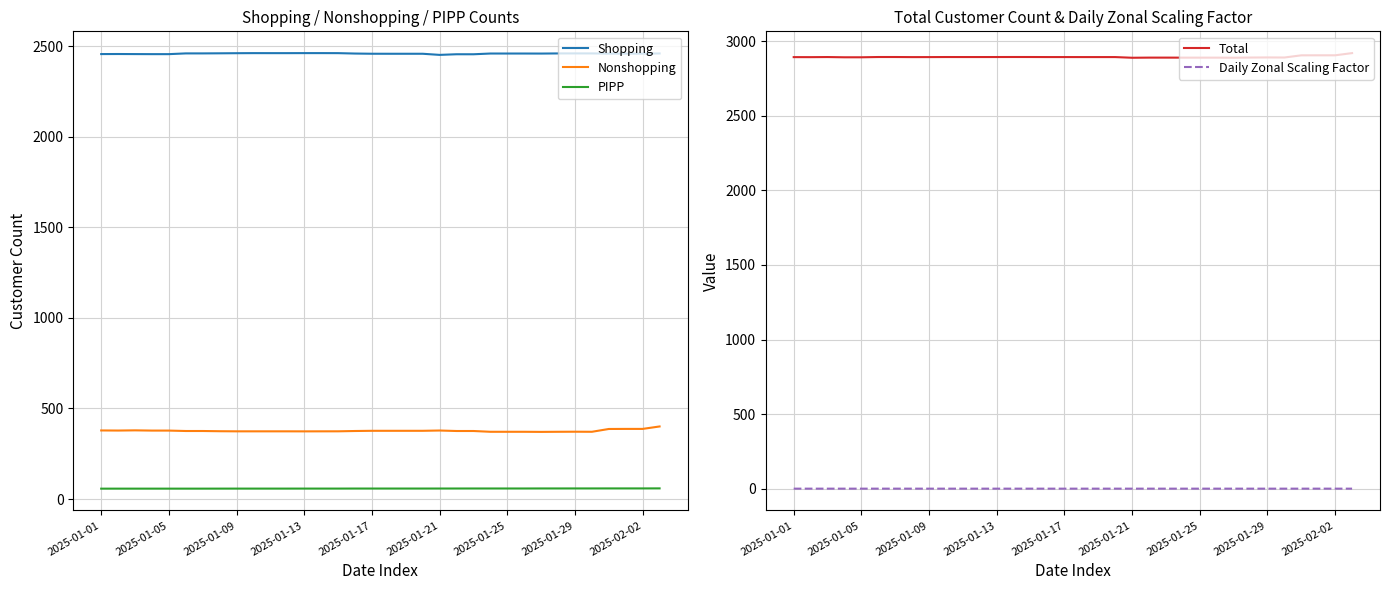

The value of Nonshopping at 2025-02-02 is 387.2. True or false?

True